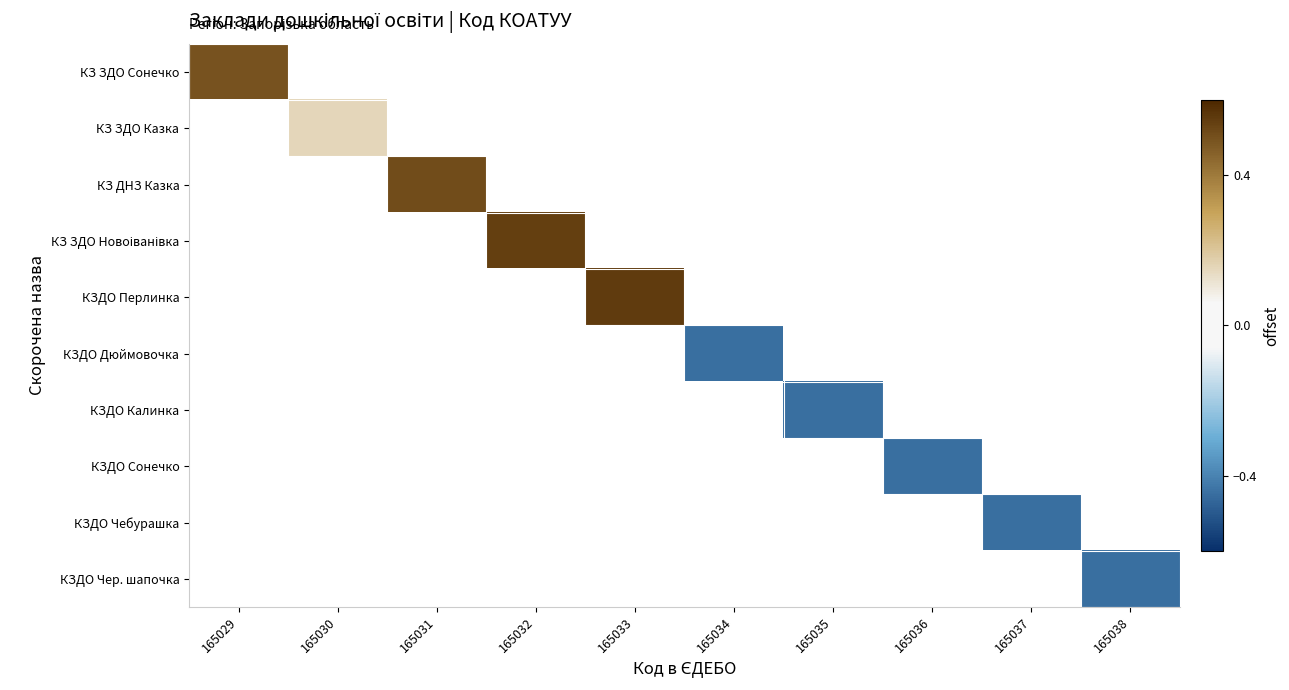

Which category has the lowest value across all series?

165034